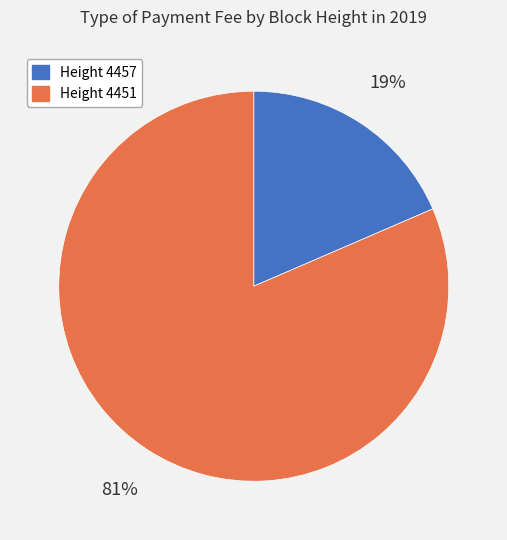

To the nearest percent, what is the average slice percentage?

50%